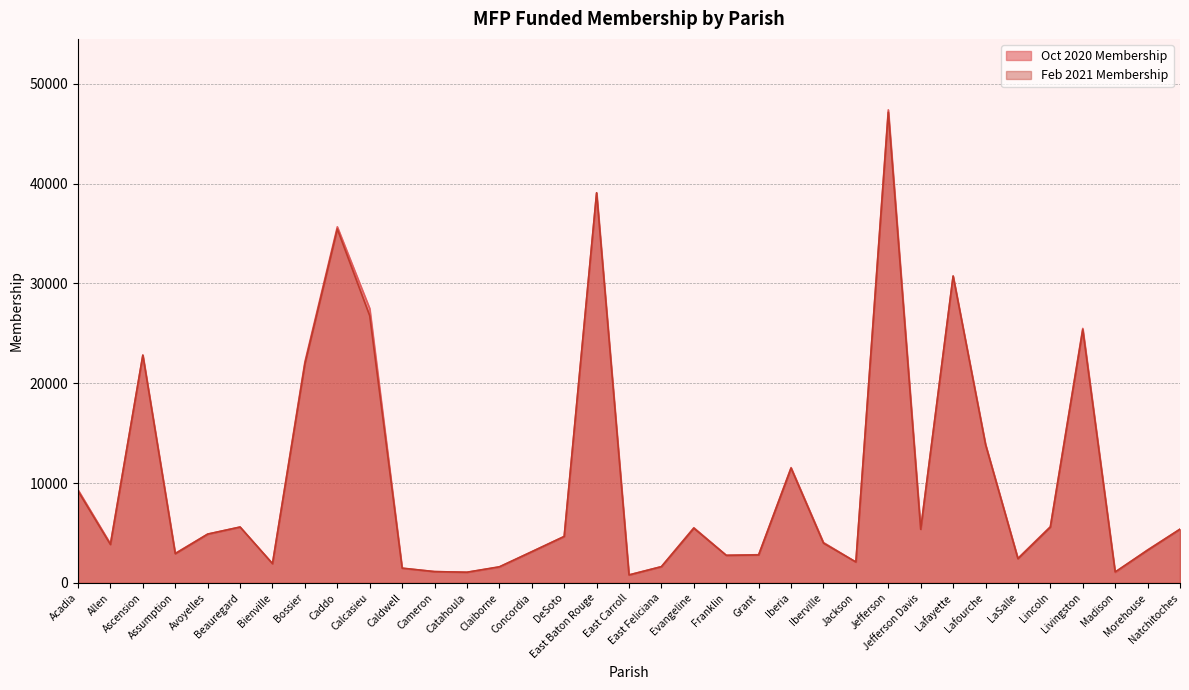

At which category does Oct 2020 Membership reach its first local valley?

Allen